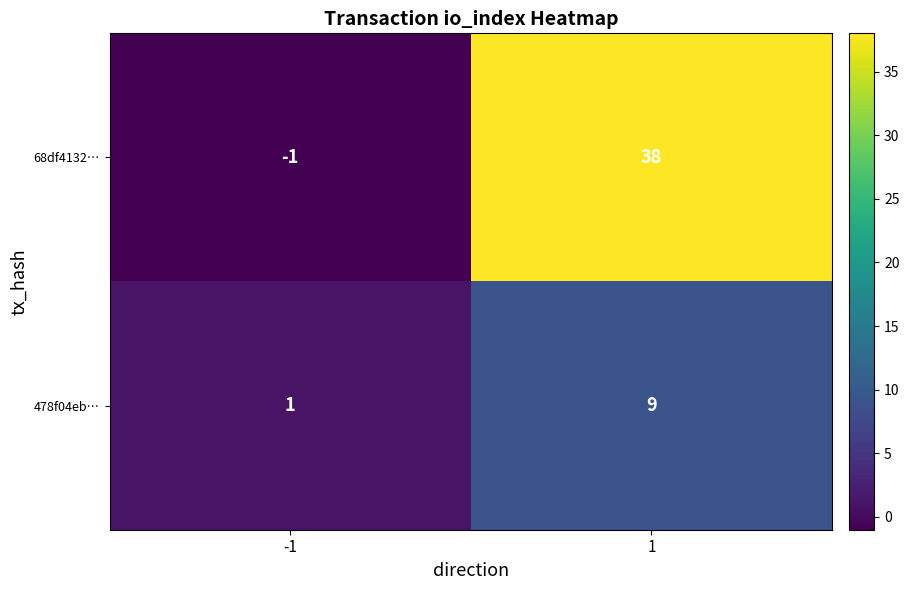

What is the spread (max minus min) of values at -1?

2